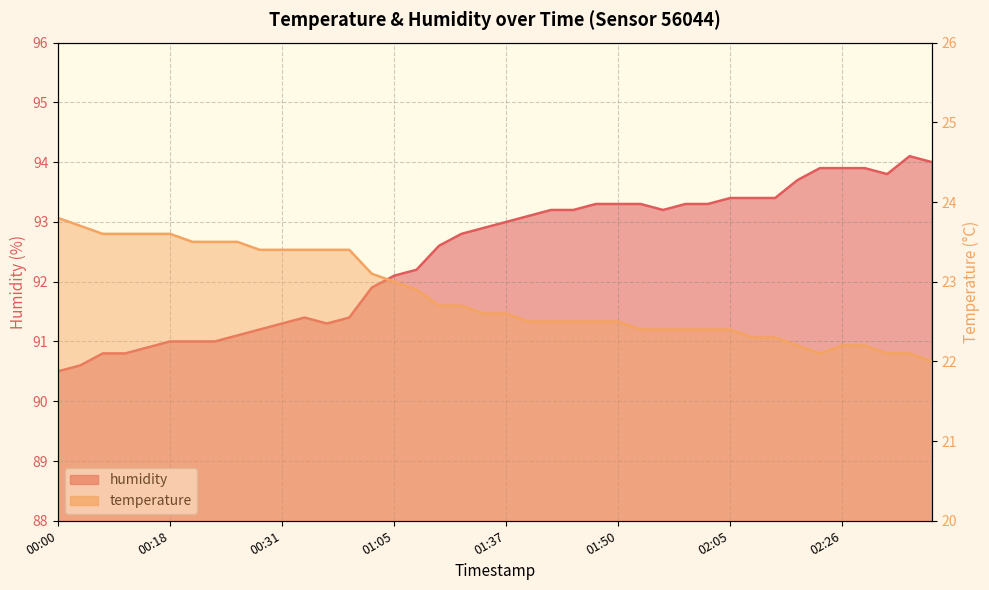

What is the minimum value for temperature?

22.0